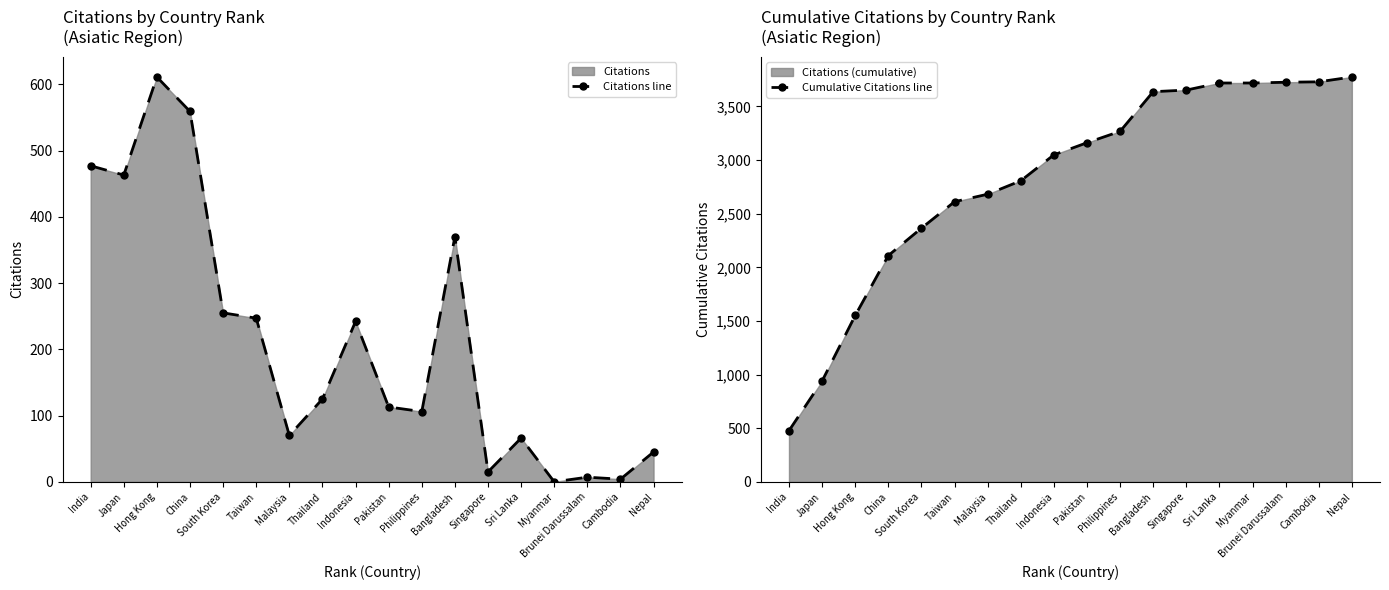

Rank the series by their maximum value, from highest to lowest.

Cumulative Citations line, Citations line